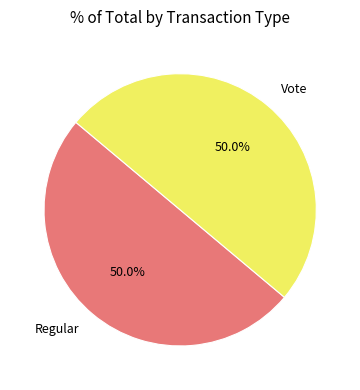

Combined, what portion of the pie is Regular and Vote?

100.0%